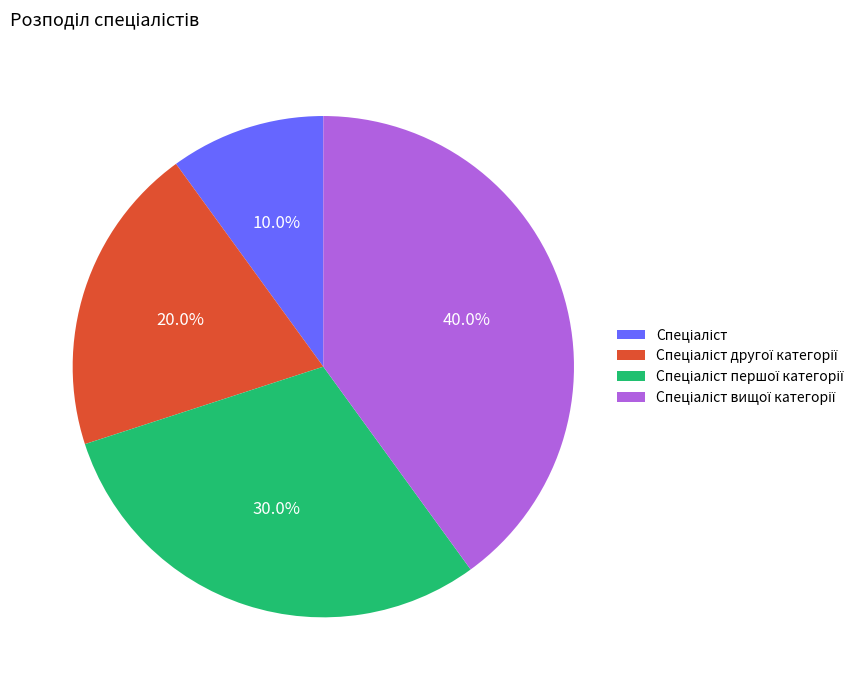

Is there a majority slice in this chart?

No